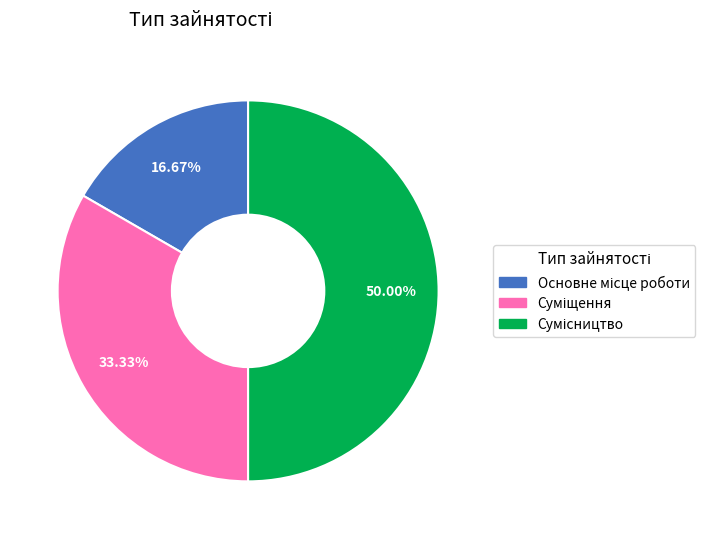

To the nearest percent, what is the difference between the largest and smallest slice percentages?

33%